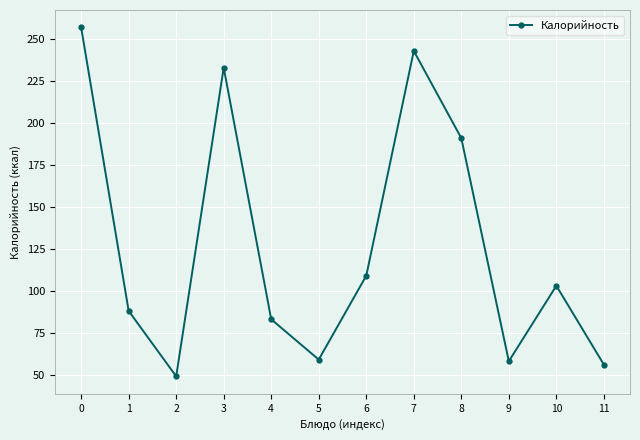

Which has a higher value, 7 or 10?

7